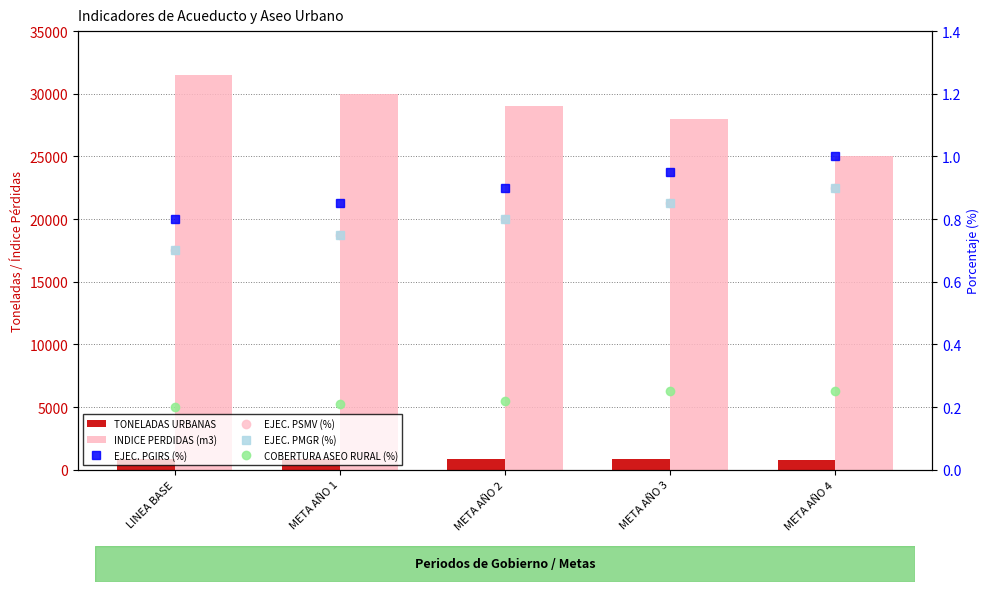

What position from the left is META AÑO 1?

2